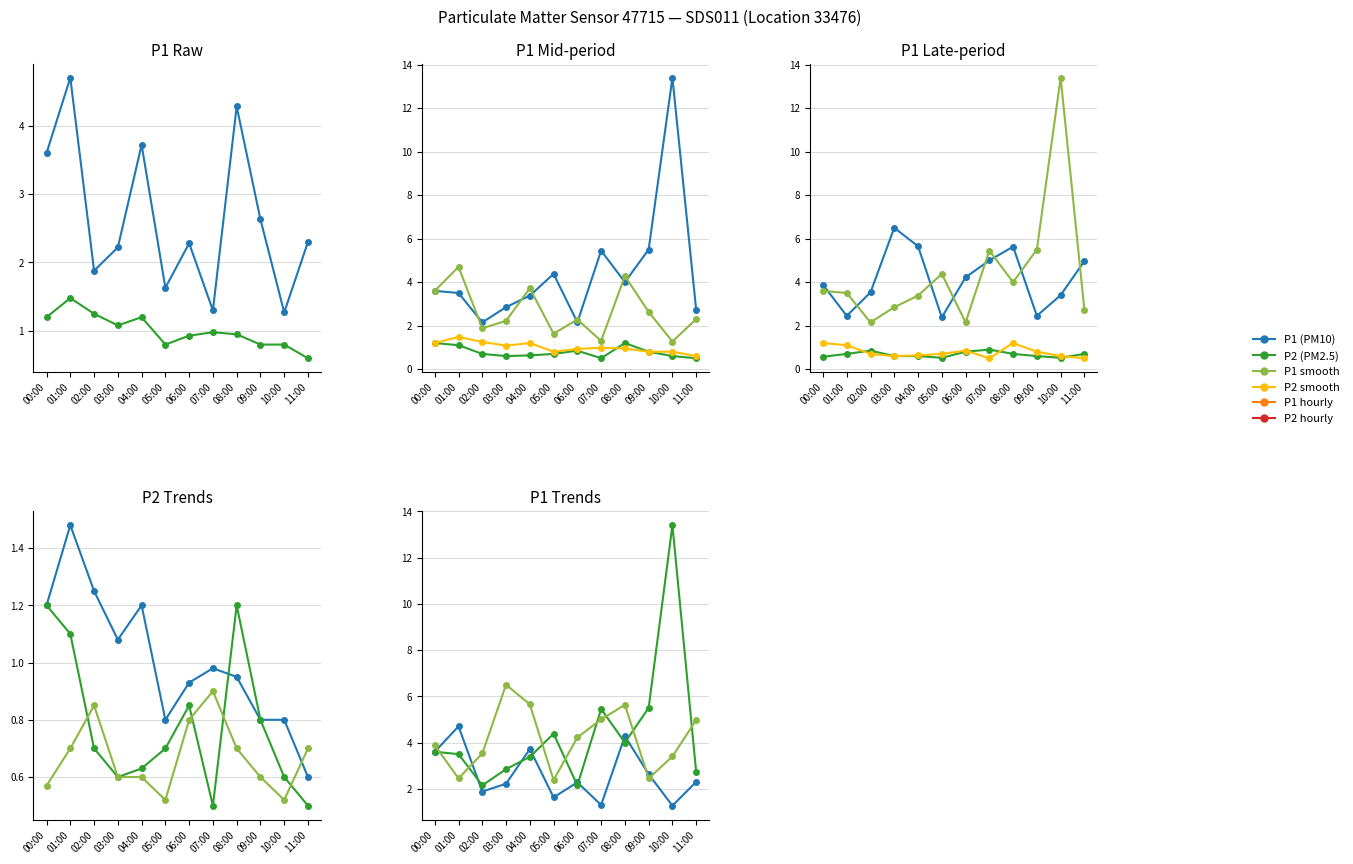

Reading left to right, list all the values displayed in this chart.

P1: 00:00=3.6	01:00=4.7	02:00=1.9	03:00=2.2	04:00=3.7	05:00=1.6	06:00=2.3	07:00=1.3	08:00=4.3	09:00=2.6	10:00=1.3	11:00=2.3
P2: 00:00=1.2	01:00=1.5	02:00=1.2	03:00=1.1	04:00=1.2	05:00=0.8	06:00=0.9	07:00=1.0	08:00=0.9	09:00=0.8	10:00=0.8	11:00=0.6
P1_smooth: 00:00=3.6	01:00=3.5	02:00=2.1	03:00=2.9	04:00=3.4	05:00=4.4	06:00=2.1	07:00=5.5	08:00=4.0	09:00=5.5	10:00=13.4	11:00=2.7
P2_smooth: 00:00=1.2	01:00=1.1	02:00=0.7	03:00=0.6	04:00=0.6	05:00=0.7	06:00=0.8	07:00=0.5	08:00=1.2	09:00=0.8	10:00=0.6	11:00=0.5
P1_hourly: 00:00=3.9	01:00=2.5	02:00=3.5	03:00=6.5	04:00=5.7	05:00=2.4	06:00=4.2	07:00=5.0	08:00=5.6	09:00=2.5	10:00=3.4	11:00=5.0
P2_hourly: 00:00=0.6	01:00=0.7	02:00=0.8	03:00=0.6	04:00=0.6	05:00=0.5	06:00=0.8	07:00=0.9	08:00=0.7	09:00=0.6	10:00=0.5	11:00=0.7